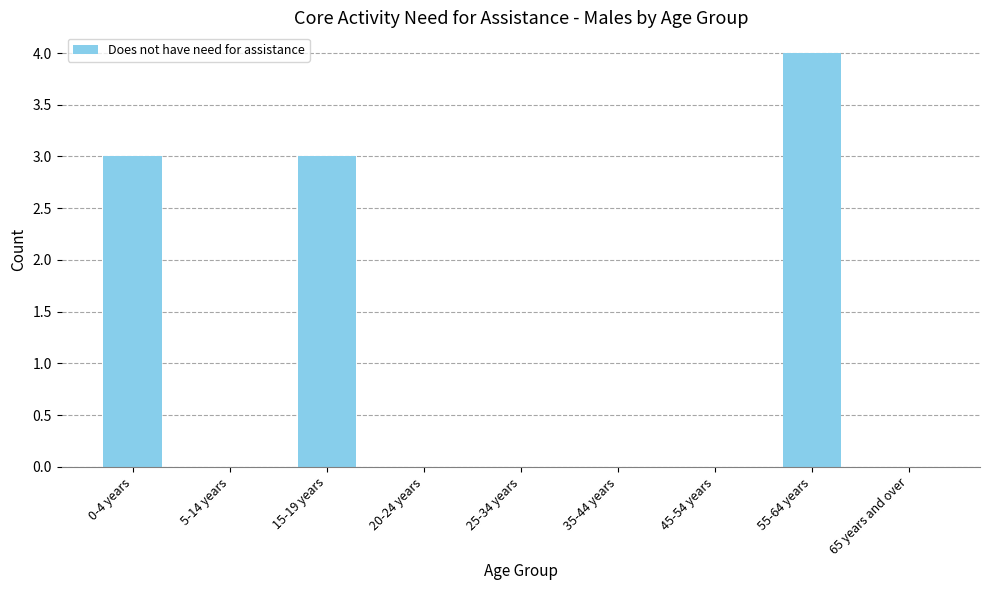

The value at 55-64 years is 3. True or false?

False